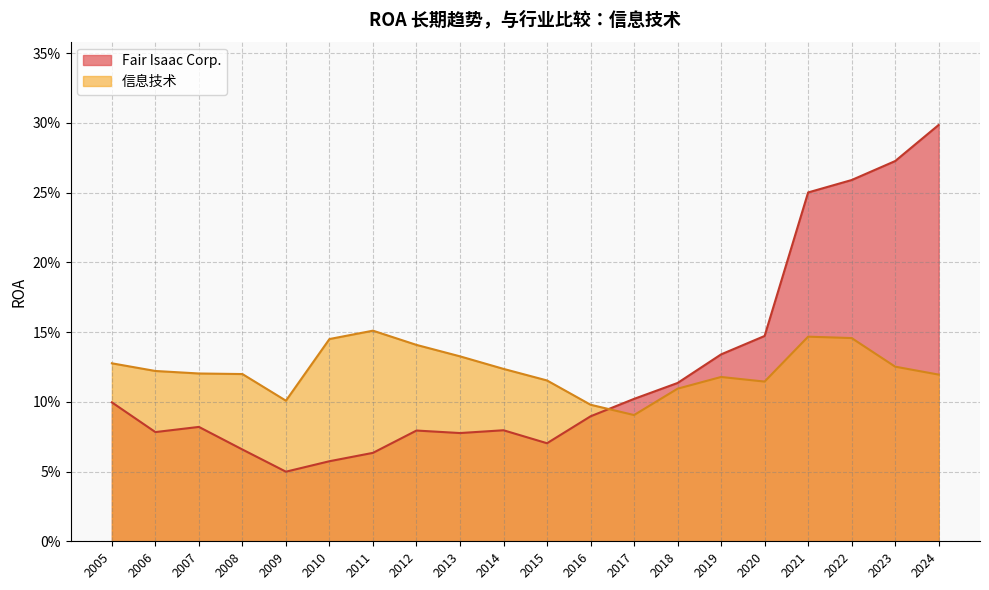

How many interior local valleys does the Fair Isaac Corp. series have?

4